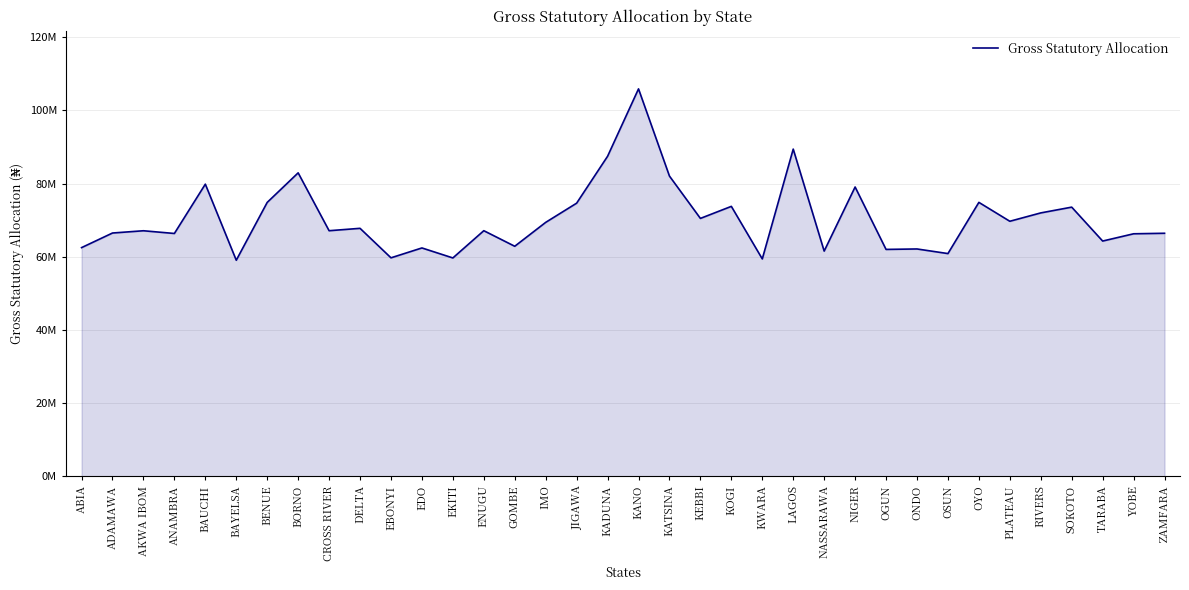

Does the chart have visible grid lines?

Yes